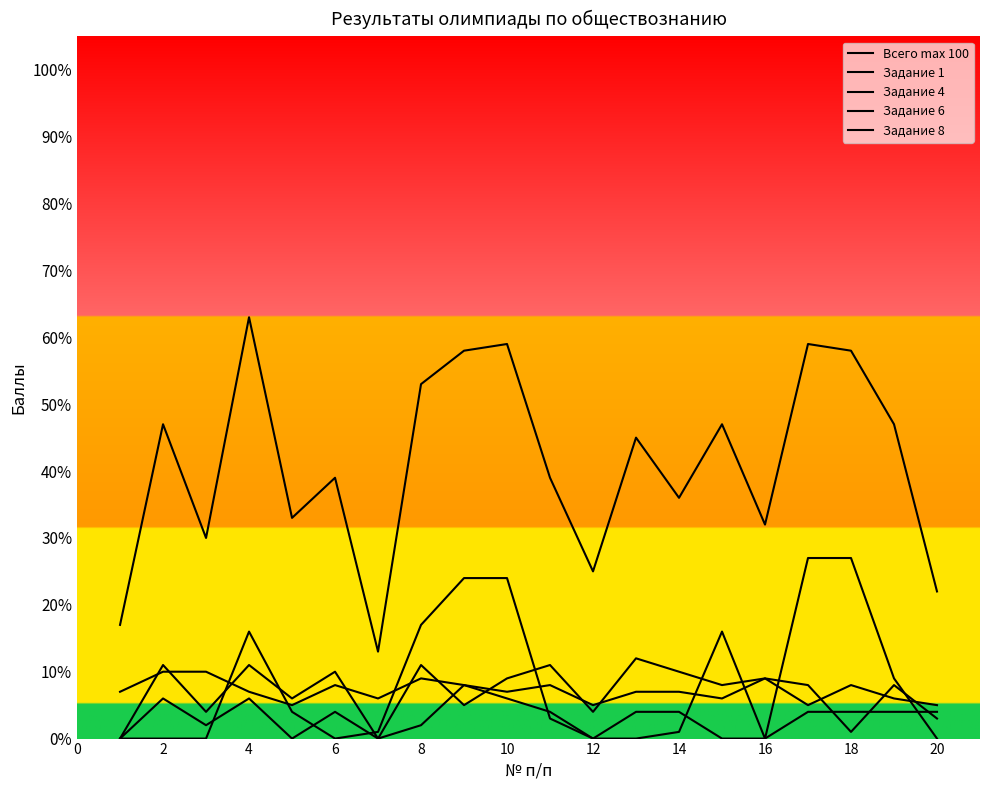

How many lines are shown in the chart?

5